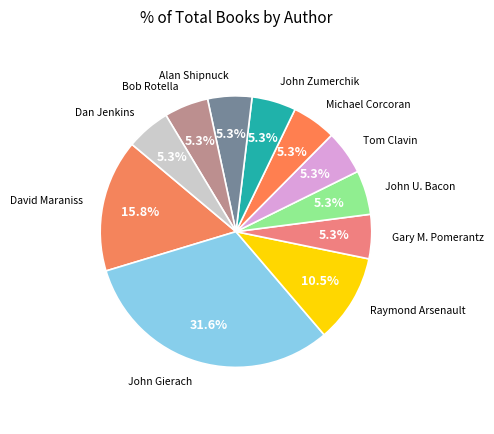

Does Alan Shipnuck represent more than half of the total?

No